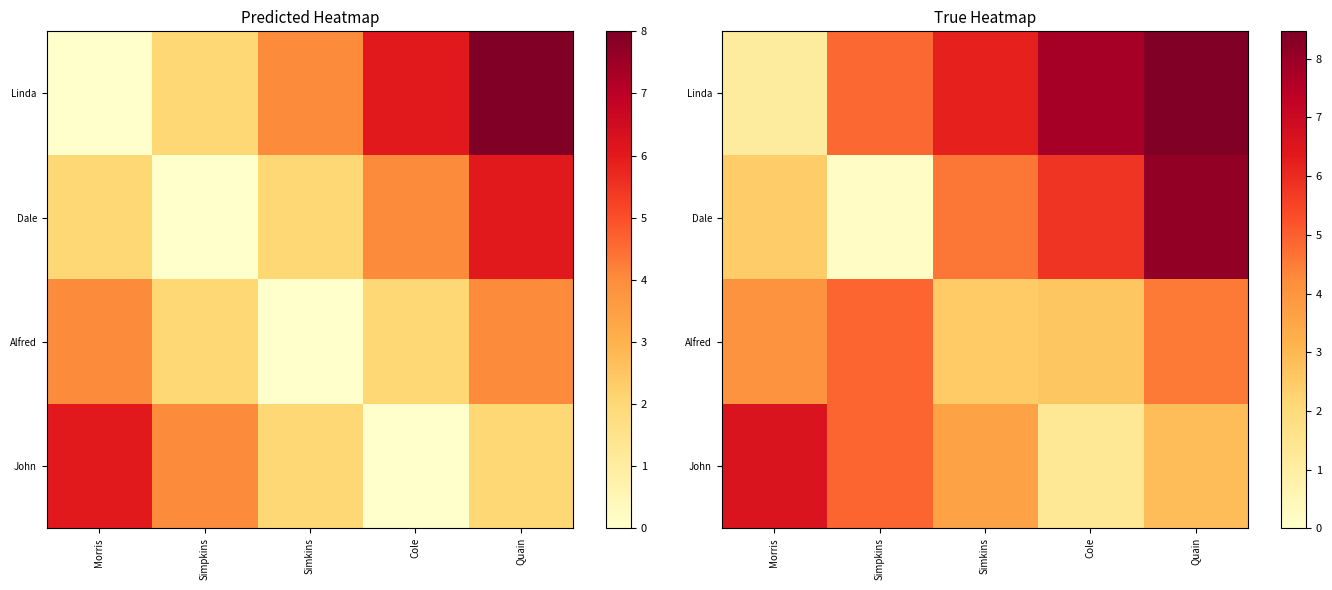

The Linda series shows 8.7 at Simkins. True or false?

False